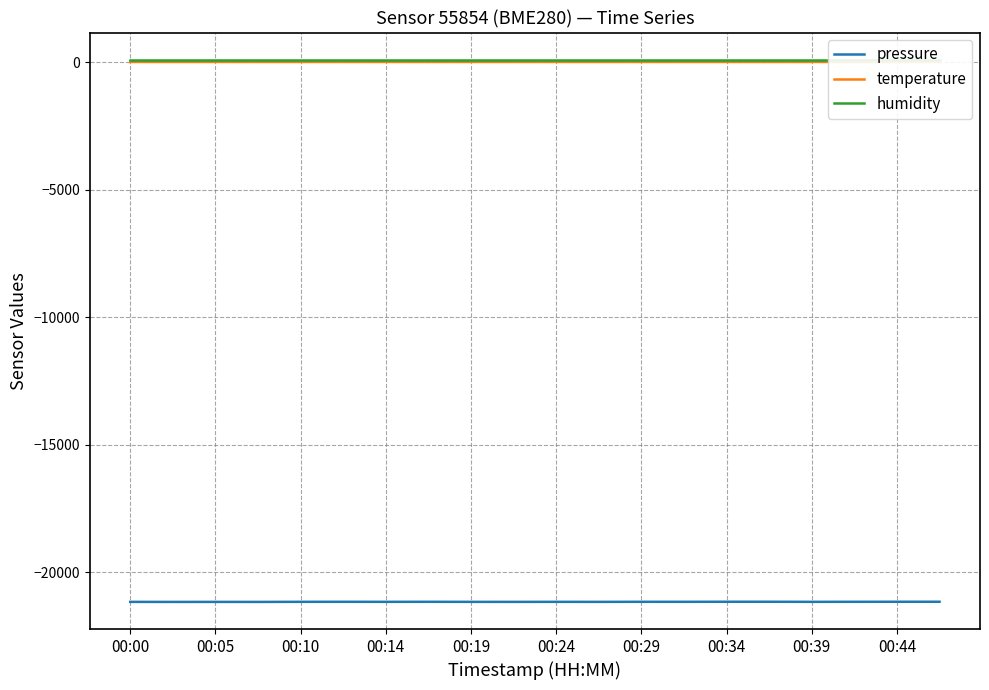

Reading right to left, list all the values displayed in this chart.

pressure: -21148.3	-21148.4	-21150.2	-21151.8	-21148.3	-21148.0	-21150.9	-21150.2	-21153.1	-21151.7	-21153.4	-21152.4	-21150.3	-21151.7	-21150.0	-21151.2	-21154.9	-21154.0	-21155.0	-21153.1
temperature: 10.5	10.5	10.6	10.6	10.5	10.5	10.6	10.6	10.7	10.6	10.7	10.6	10.6	10.6	10.5	10.6	10.7	10.7	10.7	10.7
humidity: 100.0	100.0	100.0	100.0	100.0	100.0	100.0	100.0	100.0	100.0	100.0	100.0	100.0	100.0	100.0	100.0	100.0	100.0	100.0	100.0